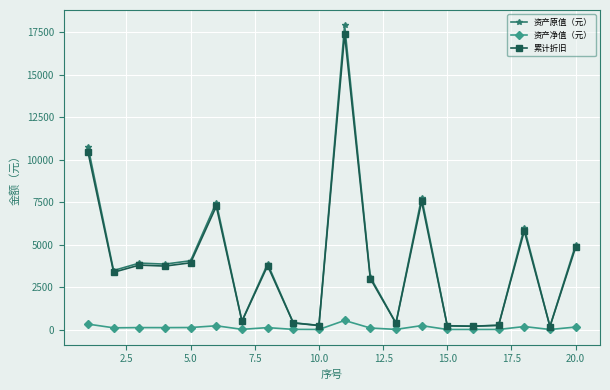

What is the maximum value shown in the chart?

17911.9